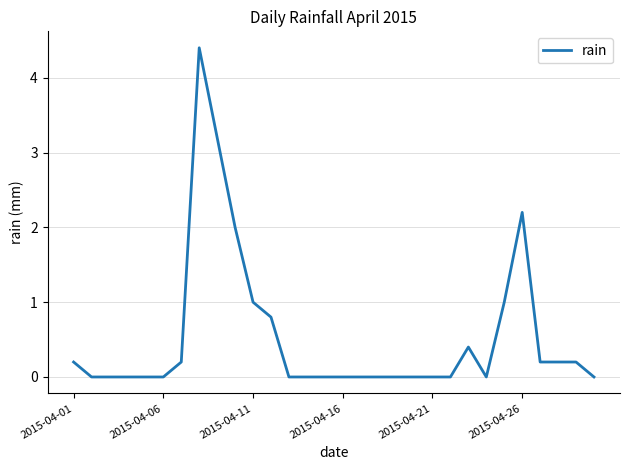

What is the sum of all values?

16.0